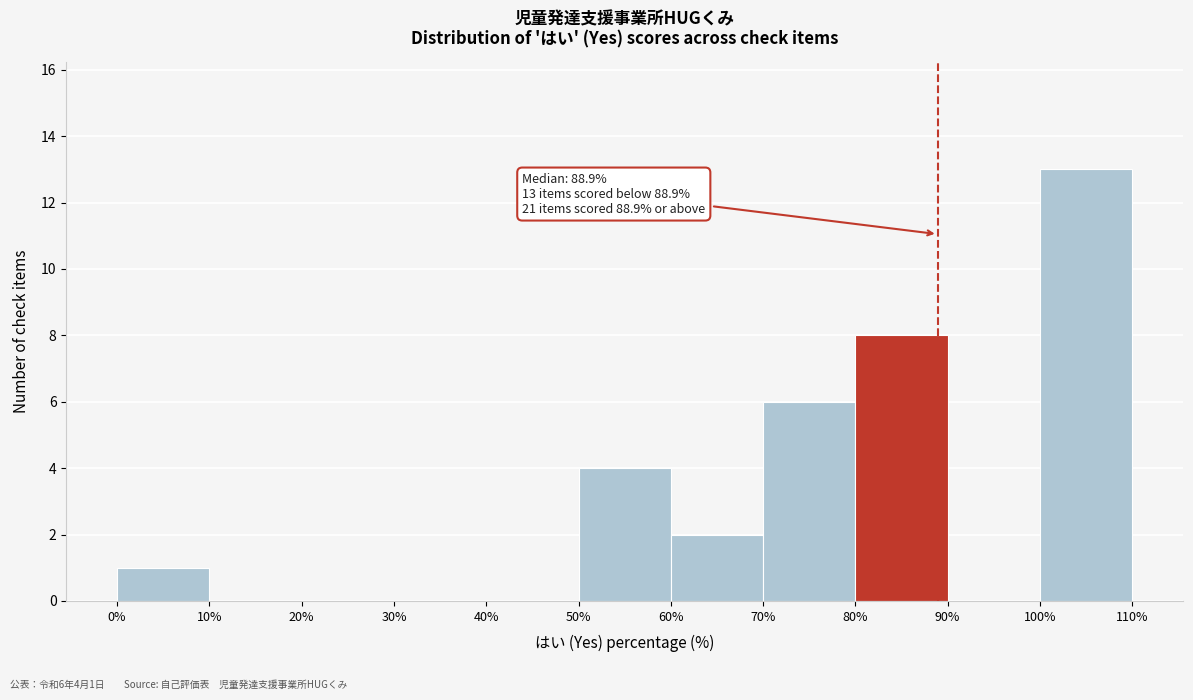

Over which range of the x-axis is the bar tallest?

100% to 110%